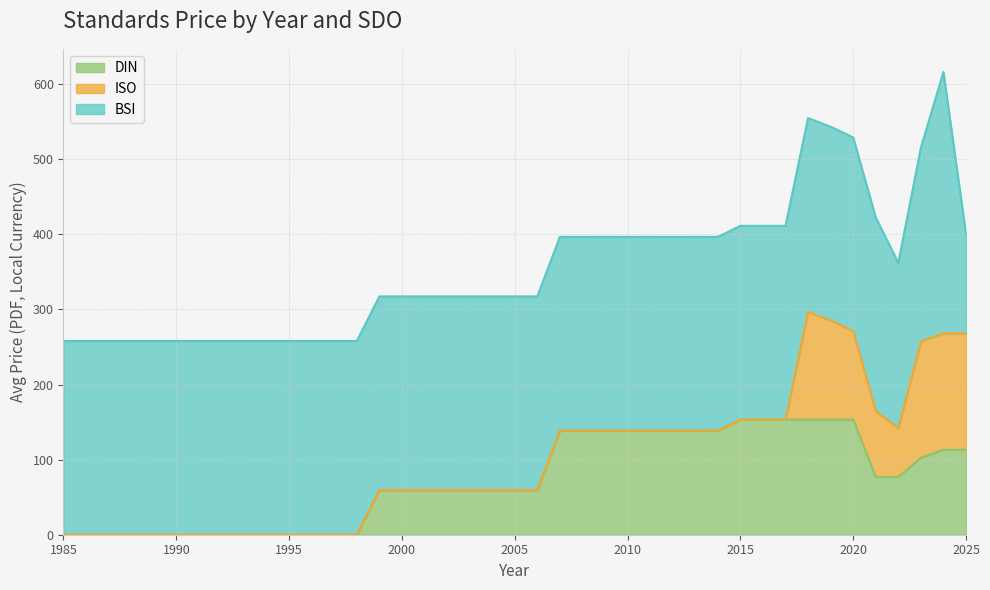

What is the total value across all series at 2005?

317.4